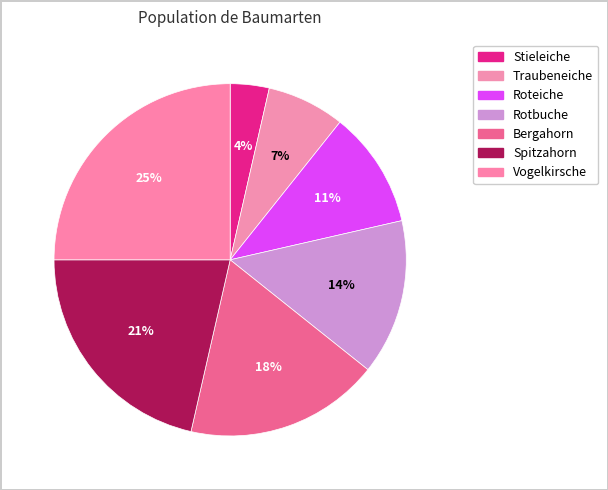

Rank the categories by value from highest to lowest.

Vogelkirsche, Spitzahorn, Bergahorn, Rotbuche, Roteiche, Traubeneiche, Stieleiche